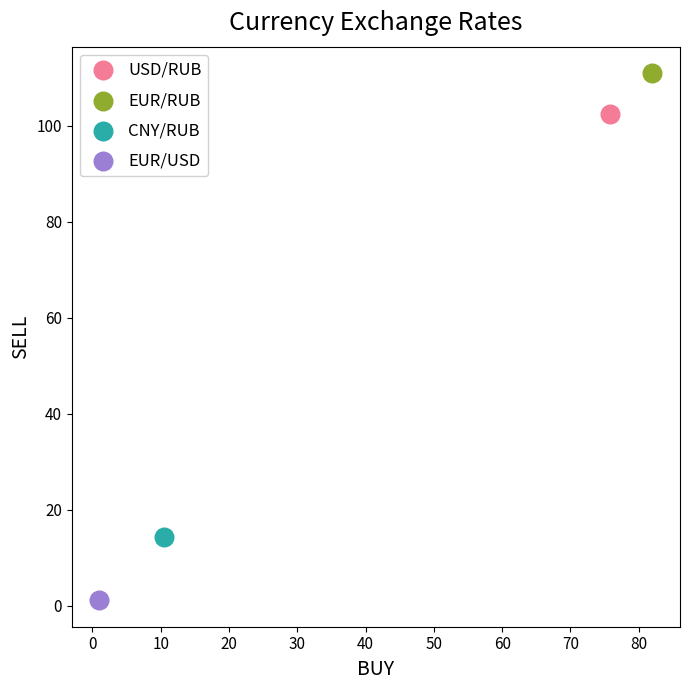

What are all the series names shown in the legend?

USD/RUB, EUR/RUB, CNY/RUB, EUR/USD